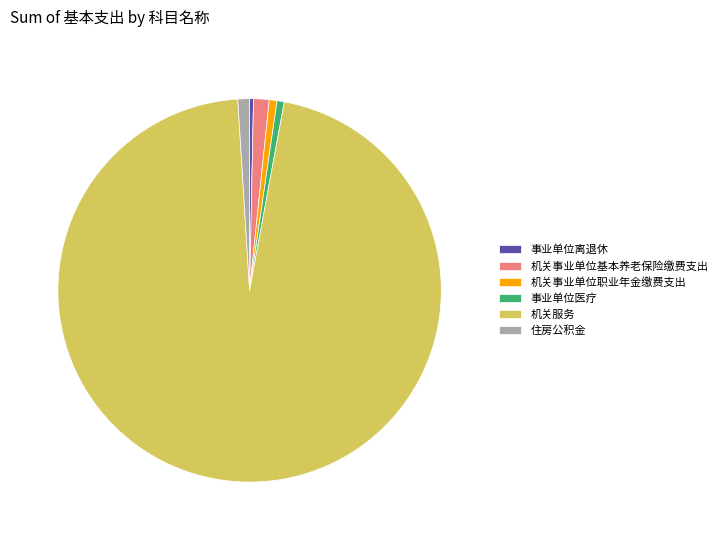

What is the ratio of the value at 机关服务 to the value at 机关事业单位基本养老保险缴费支出?

73.2